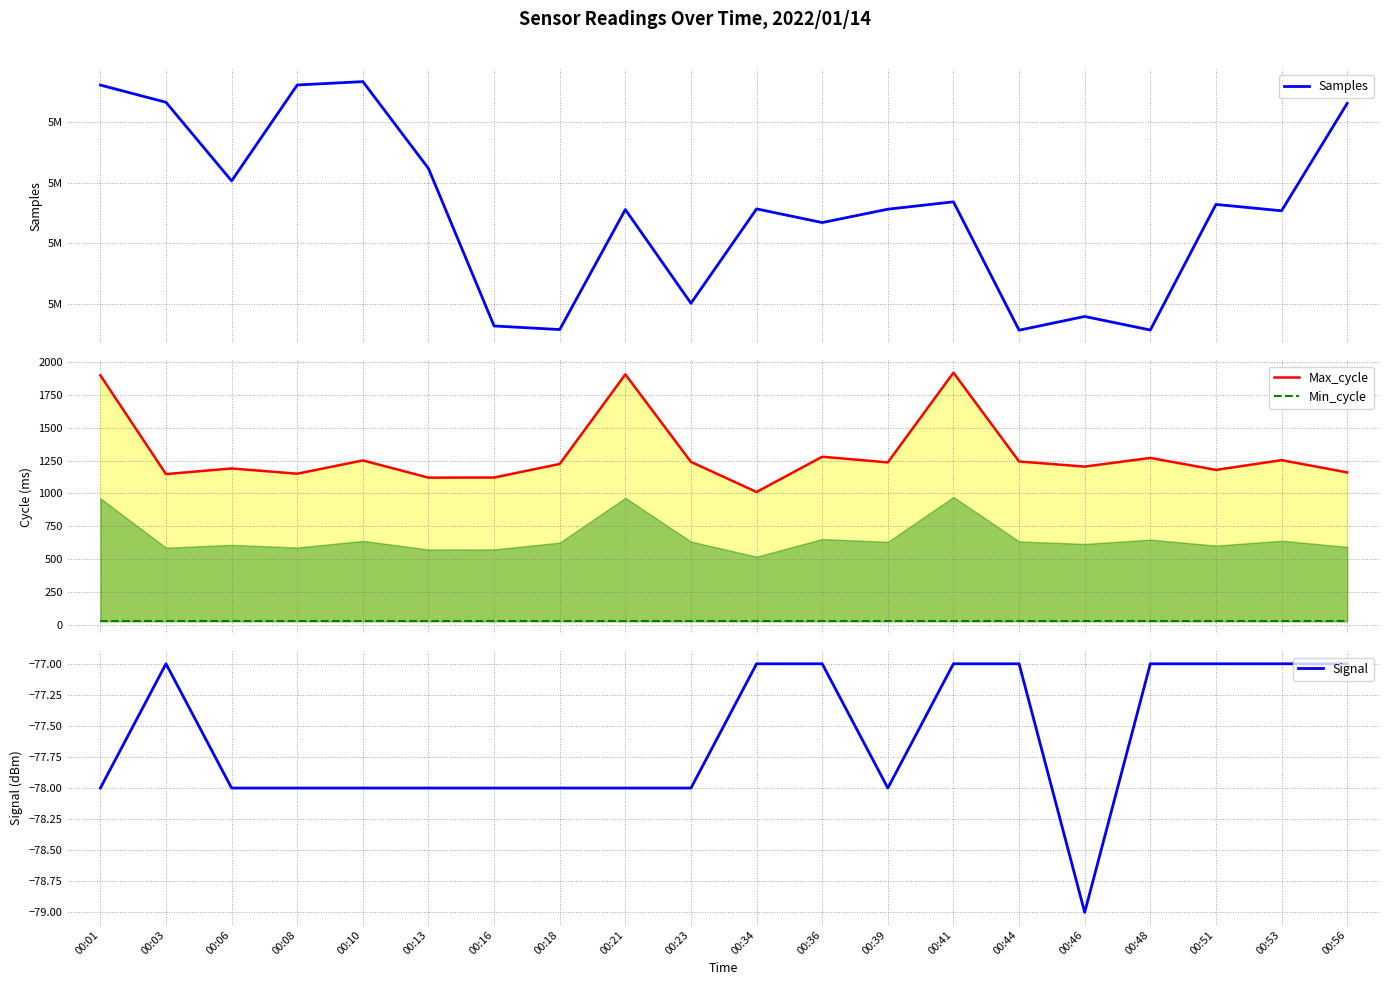

Between 00:03 and 00:51, which series saw the biggest shift?

Samples